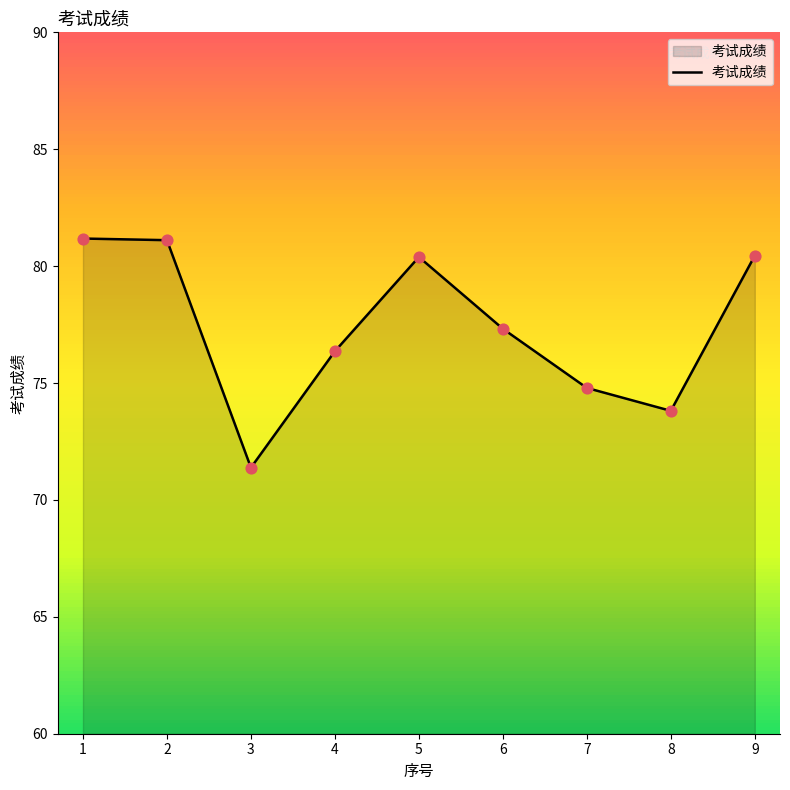

What is the change in value from 7 to 9?

+5.7